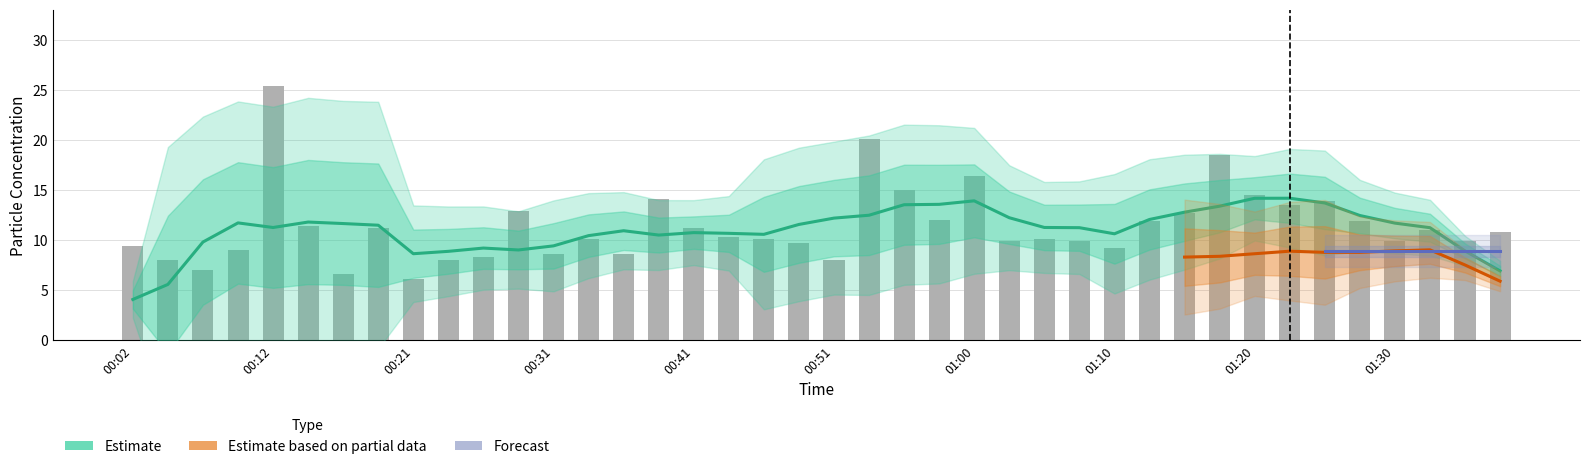

Are the bars grouped side by side (vs. stacked)?

No